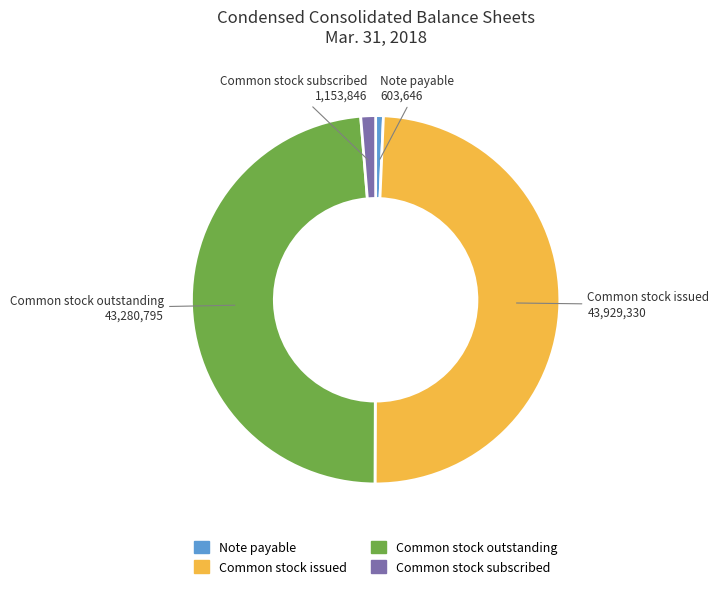

Between Common stock subscribed and Common stock outstanding, which is larger?

Common stock outstanding